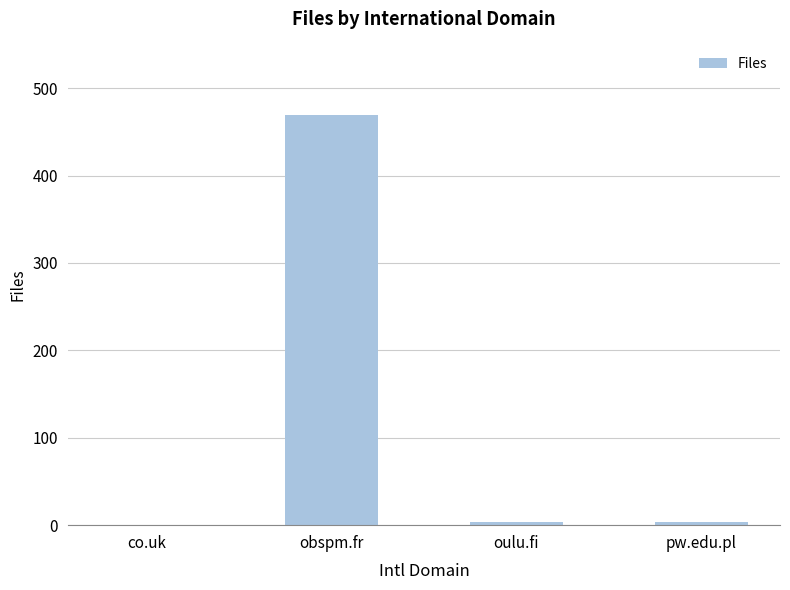

Is it true that the value at obspm.fr is 669?

False